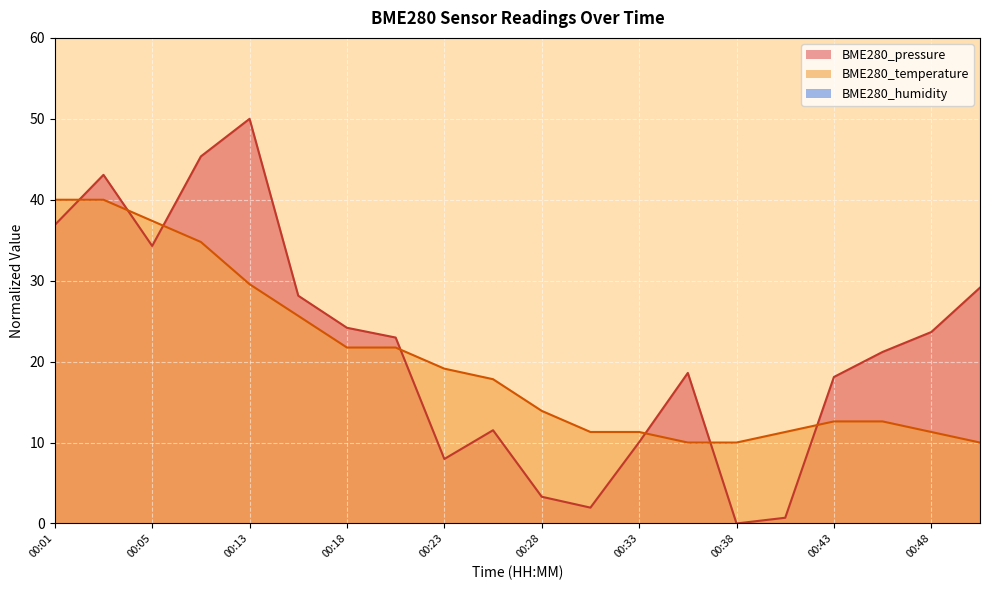

What is the difference between the highest and lowest values at 00:50?

19.1